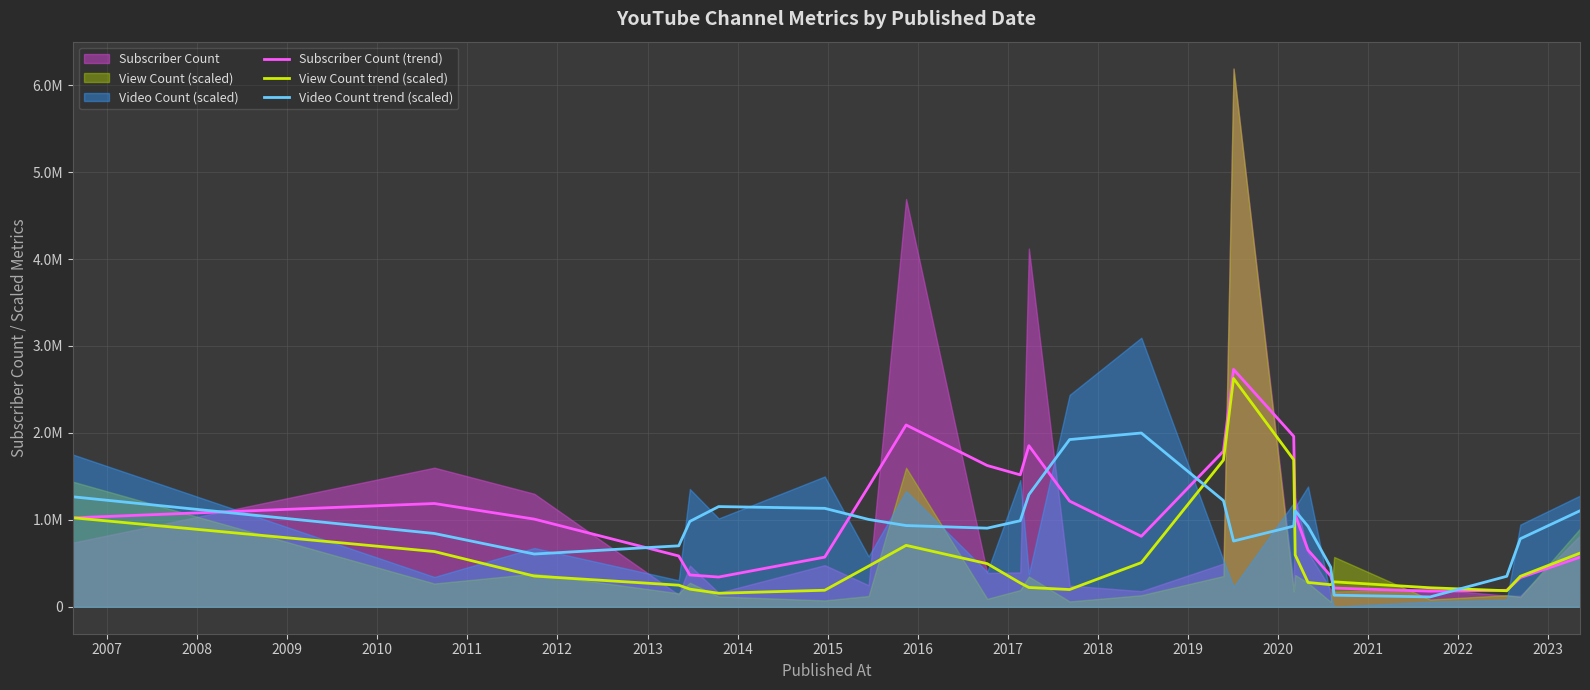

The Video Count trend (scaled) series shows 299850.0 at 2015. True or false?

False